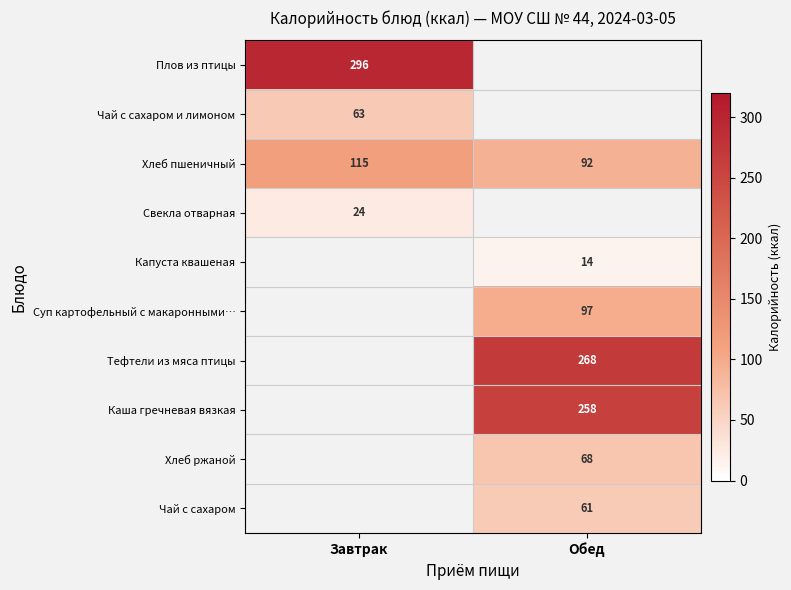

Rank the categories by Хлеб пшеничный value from highest to lowest.

Завтрак, Обед